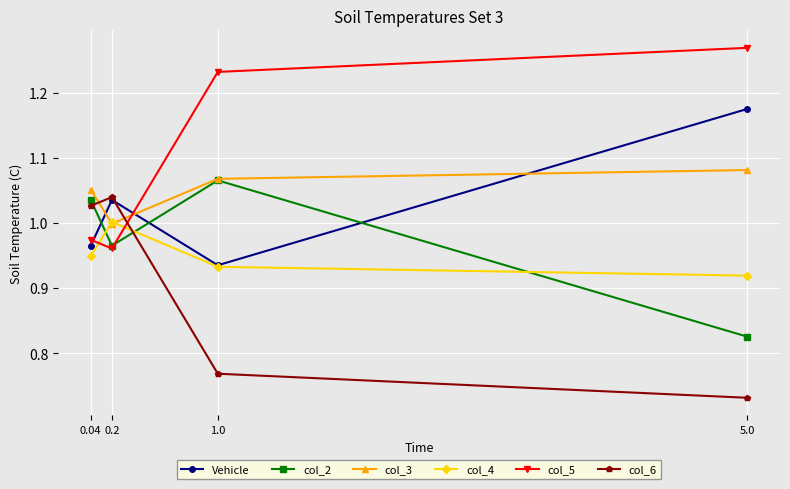

Which series ends up on top after the final intersection of col_5 and Vehicle?

col_5